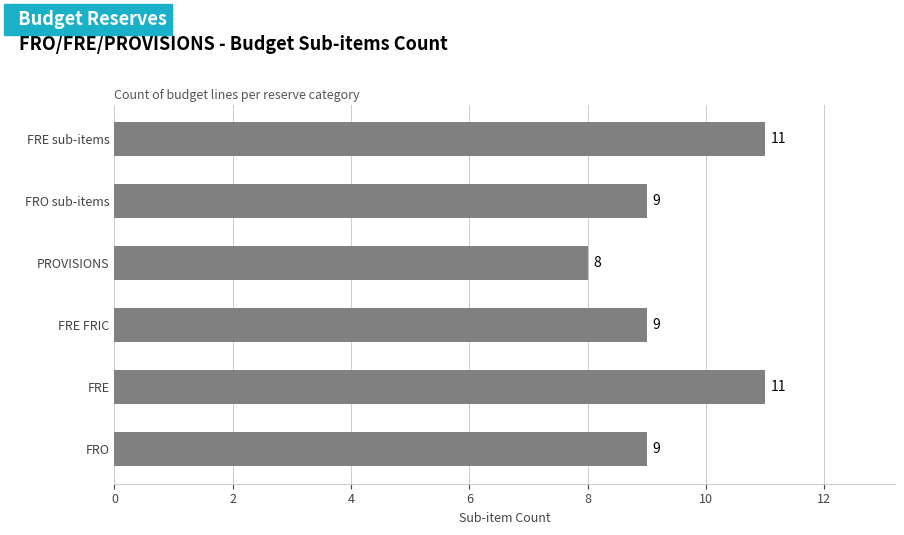

Reading top to bottom, extract all data points from this chart.

FRE sub-items=11	FRO sub-items=9	PROVISIONS=8	FRE FRIC=9	FRE=11	FRO=9